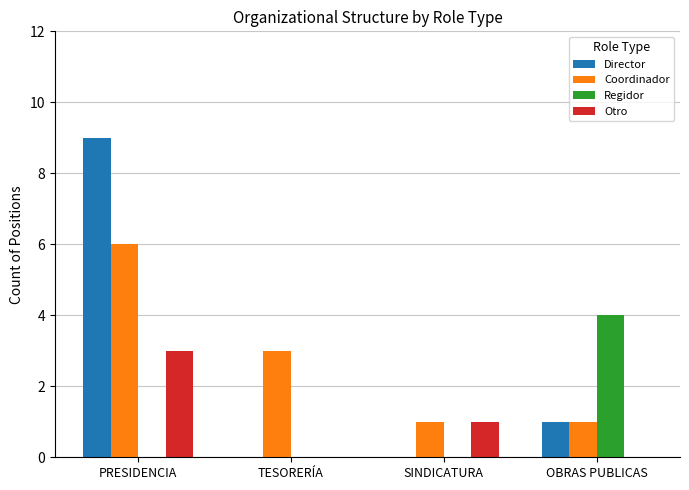

Reading left to right, transcribe all the data shown in this chart.

Director: 9	0	0	1
Coordinador: 6	3	1	1
Regidor: 0	0	0	4
Otro: 3	0	1	0